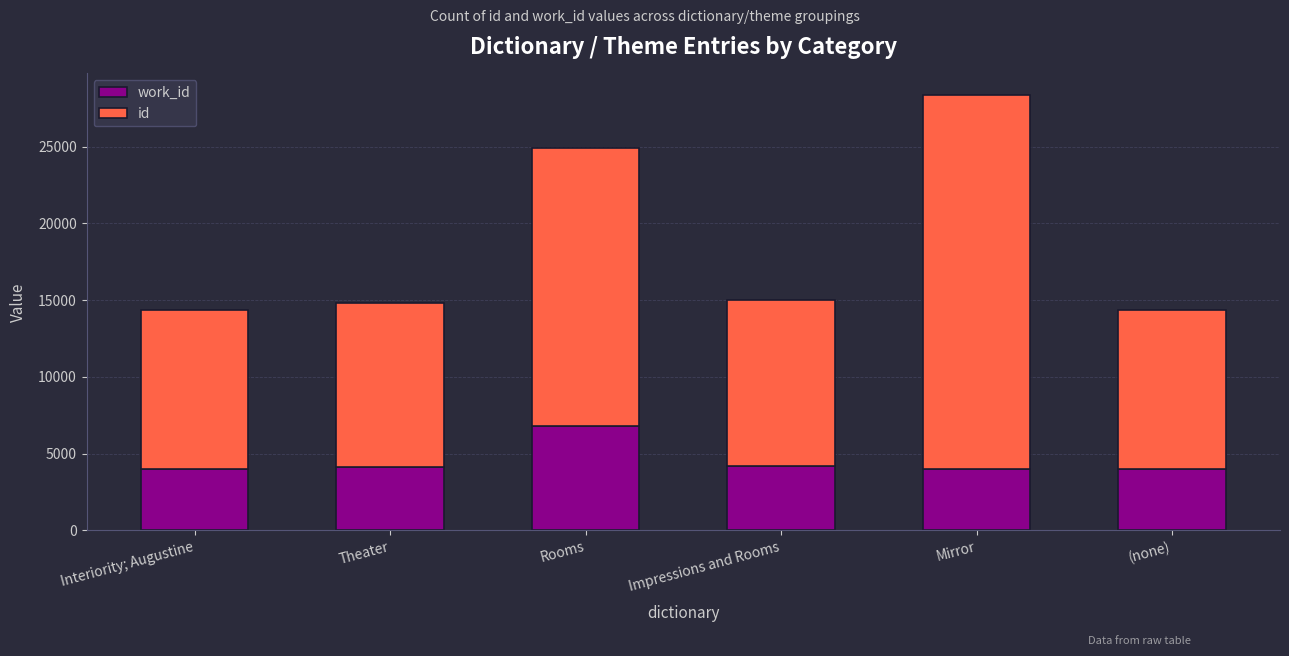

How many data points does each series have?

6